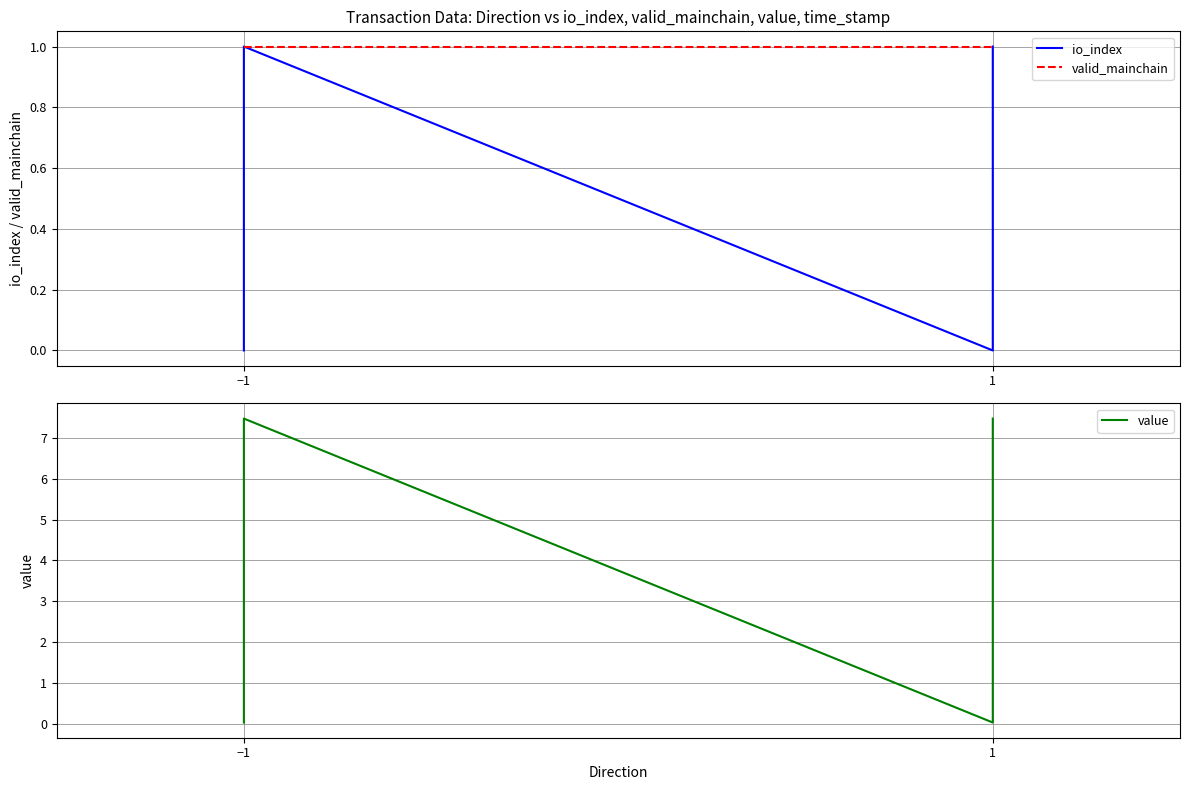

Is the value of value at −1 greater than the value of valid_mainchain at −1?

No